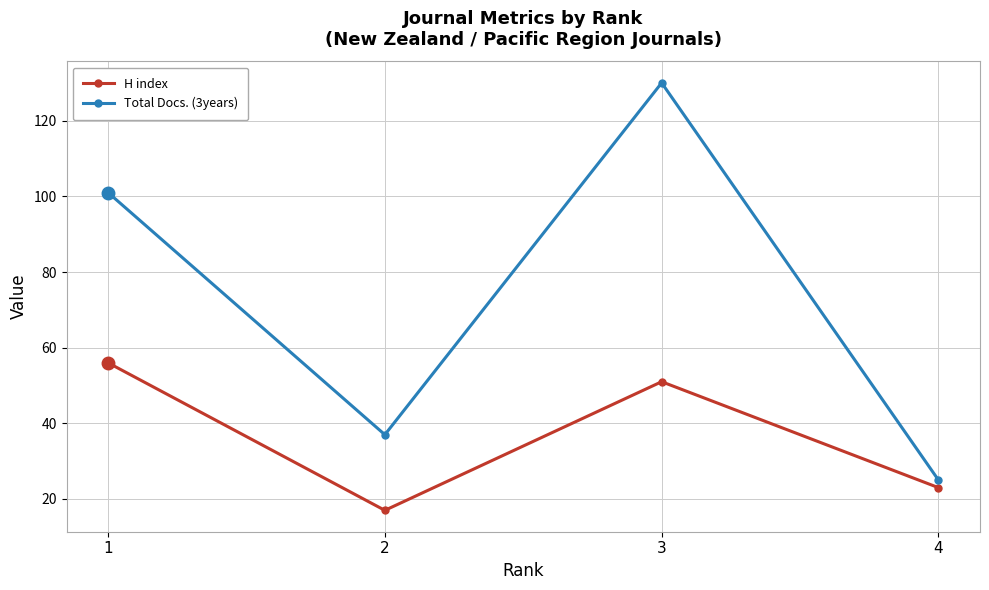

At which label does H index first exceed 51?

1